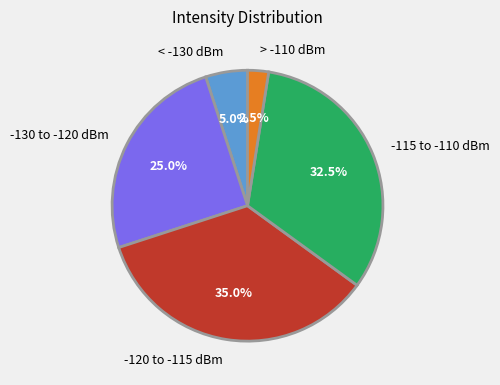

Which category has the smallest portion of the pie?

> -110 dBm